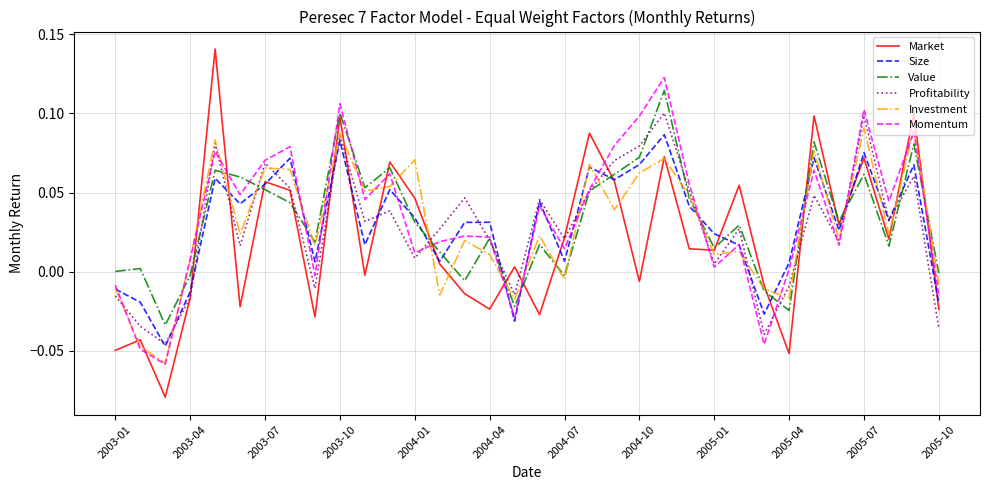

The Value series shows 0.1 at 2003-10. True or false?

True